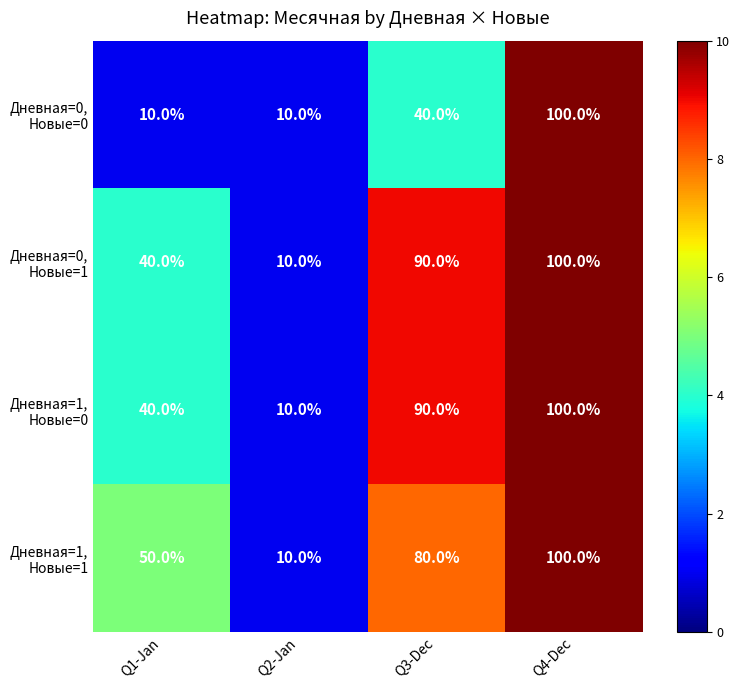

How many categories are shown in the chart?

4